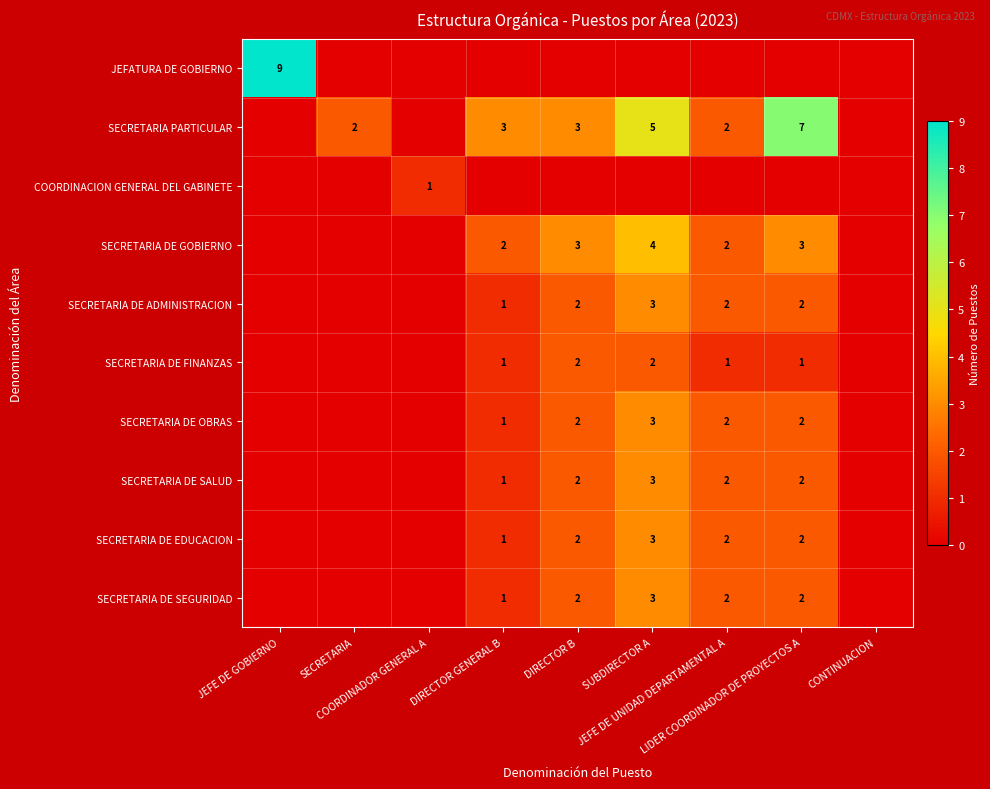

How many values in the SECRETARIA DE OBRAS series are below 1?

4